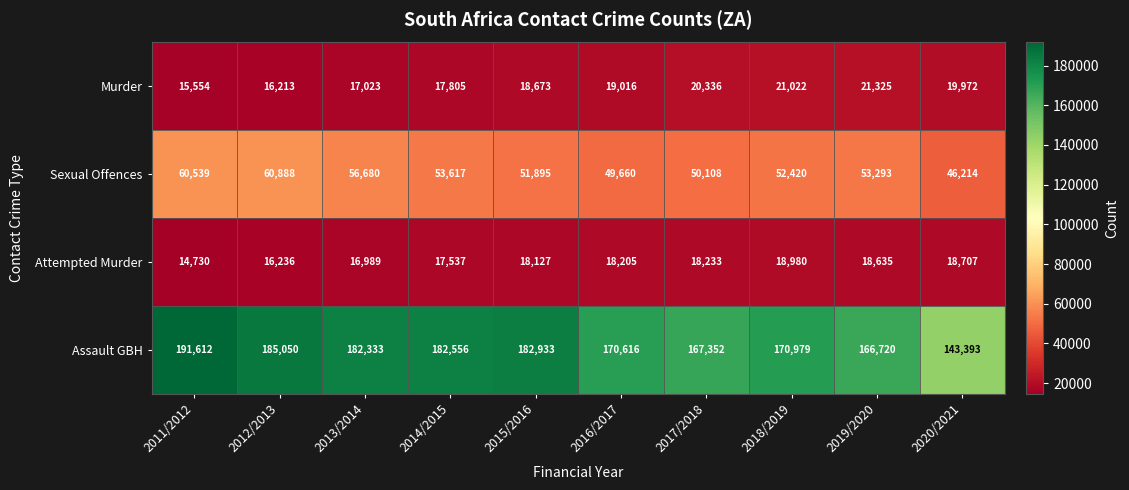

What is the sum of the Murder values at 2017/2018 and 2011/2012?

35890